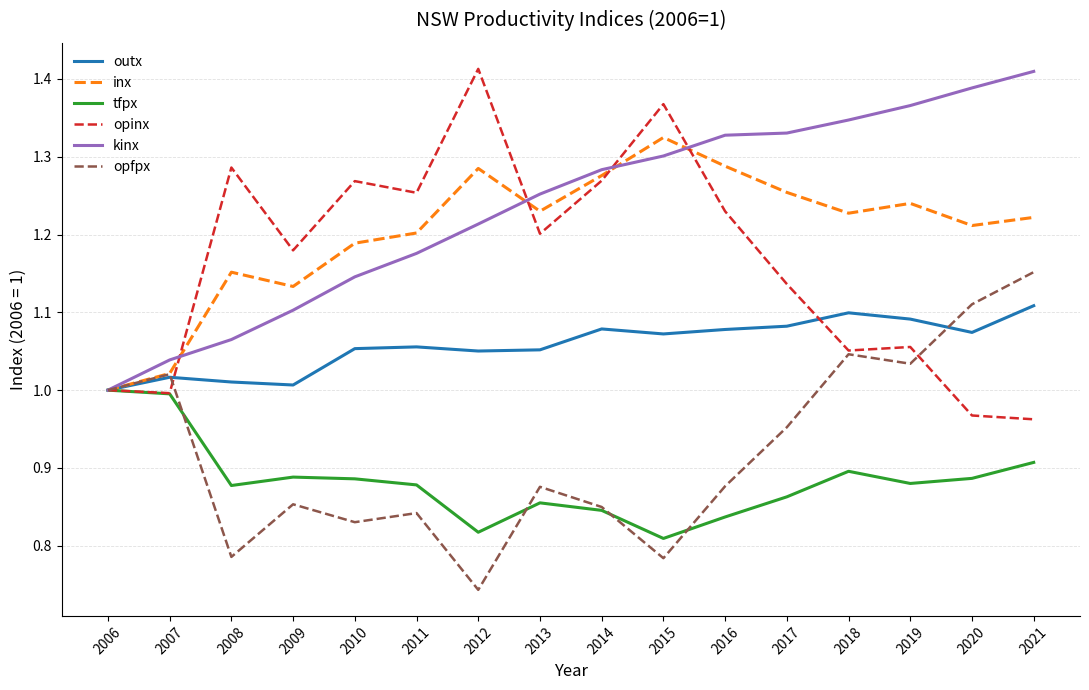

Between 2009 and 2013, which series saw the biggest shift?

kinx